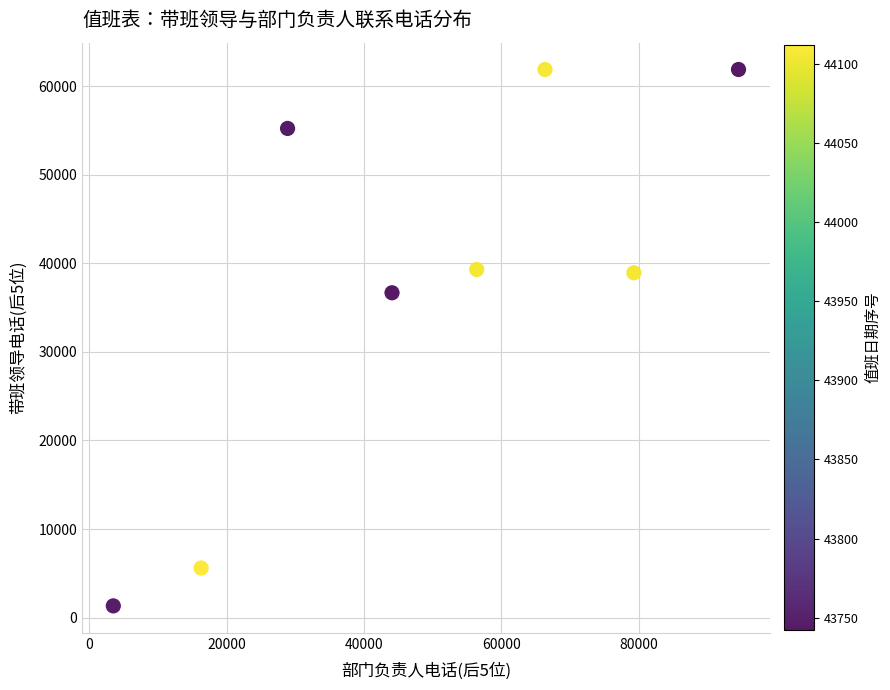

What is the range of X values (max minus min)?

91041